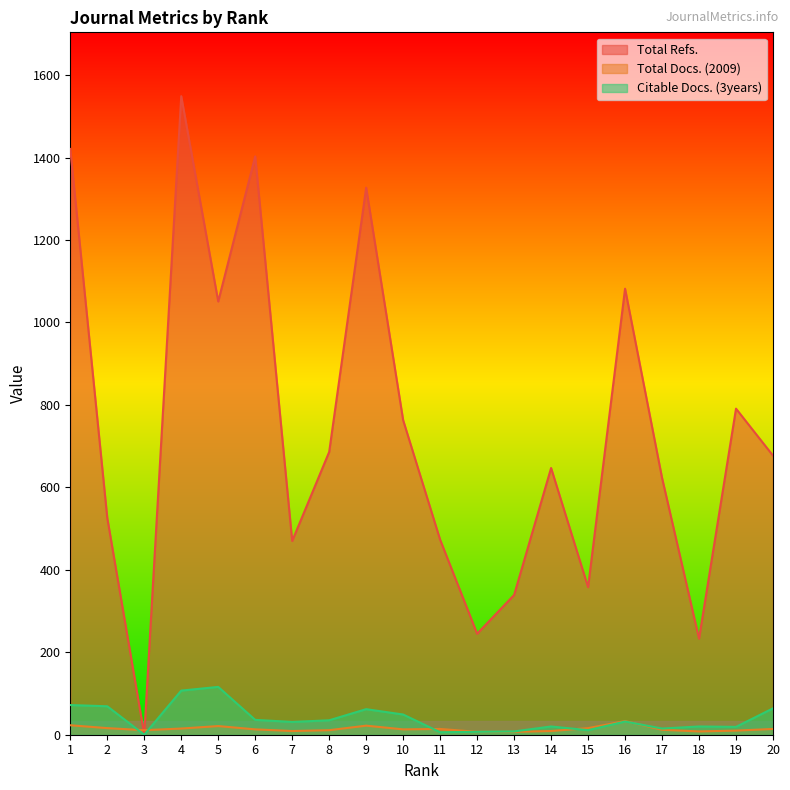

Read the Citable Docs. (3years) value at 10.

49